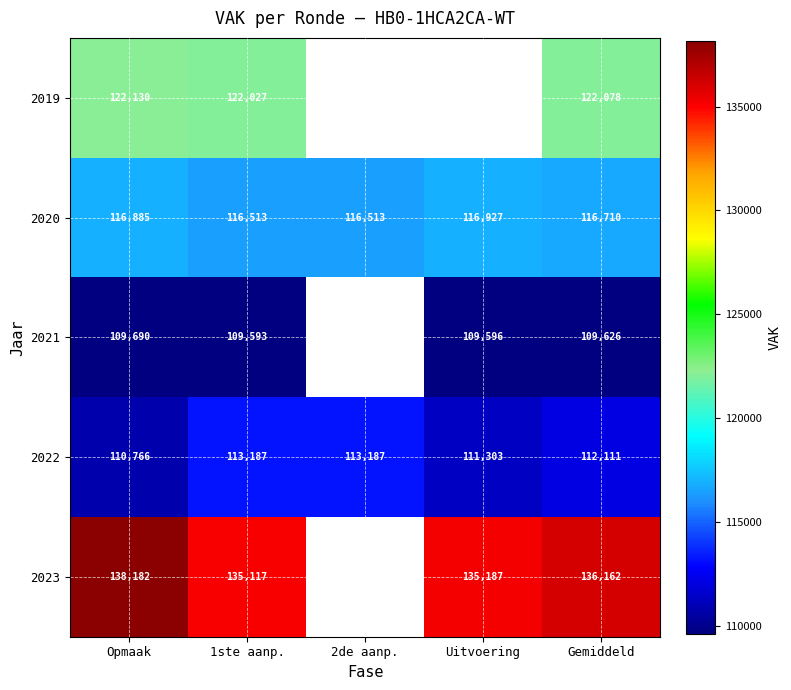

What is the maximum value shown in the chart?

138182.0